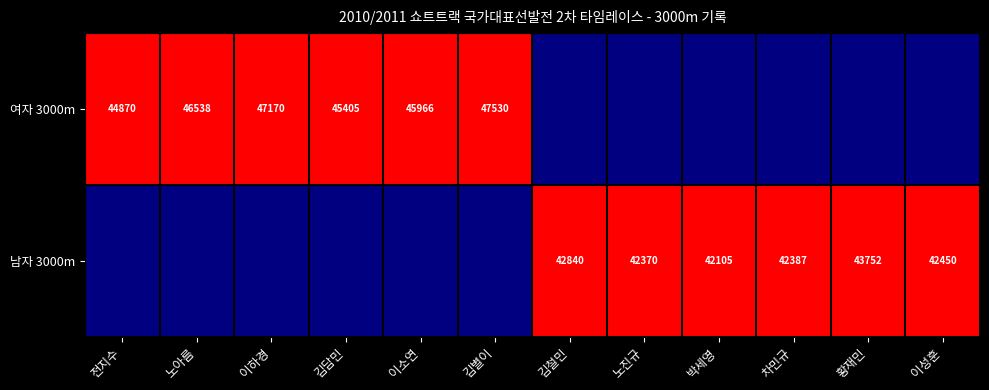

What is the difference between the 남자 3000m values at 박세영 and 노진규?

265